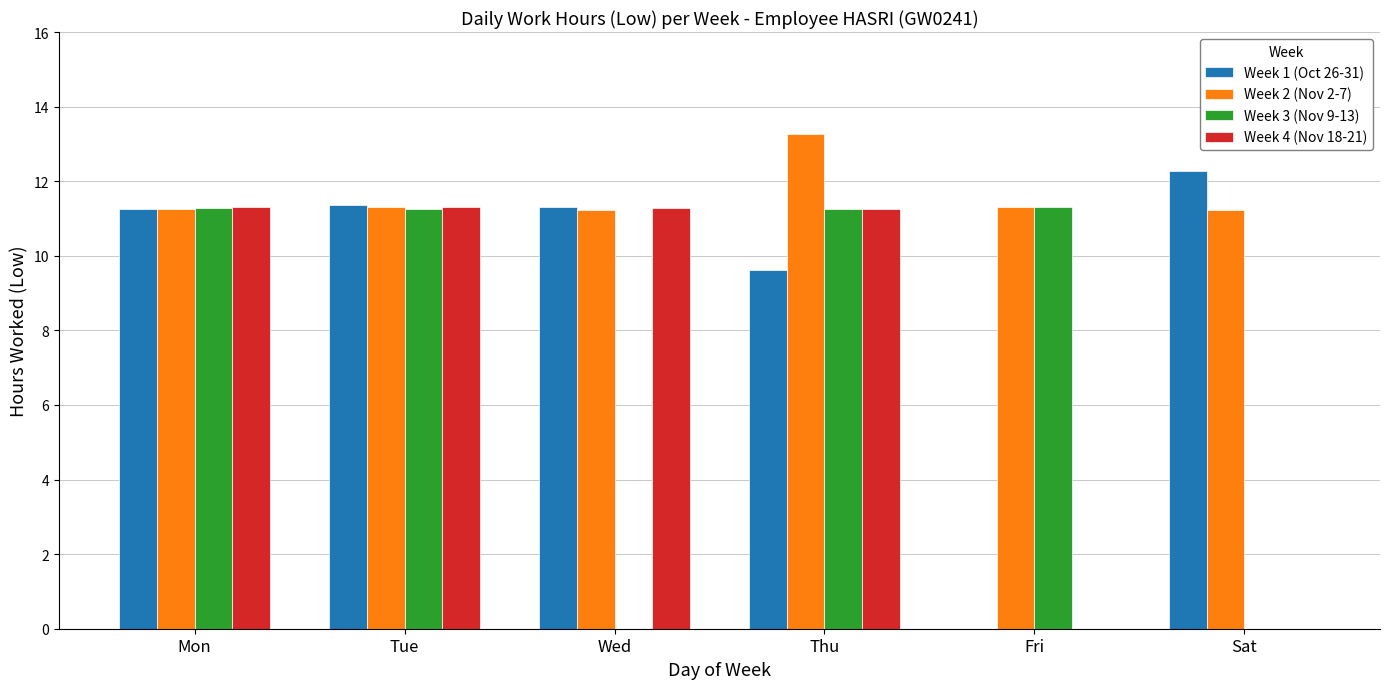

Which series changed the most between Mon and Wed?

Week 3 (Nov 9-13)